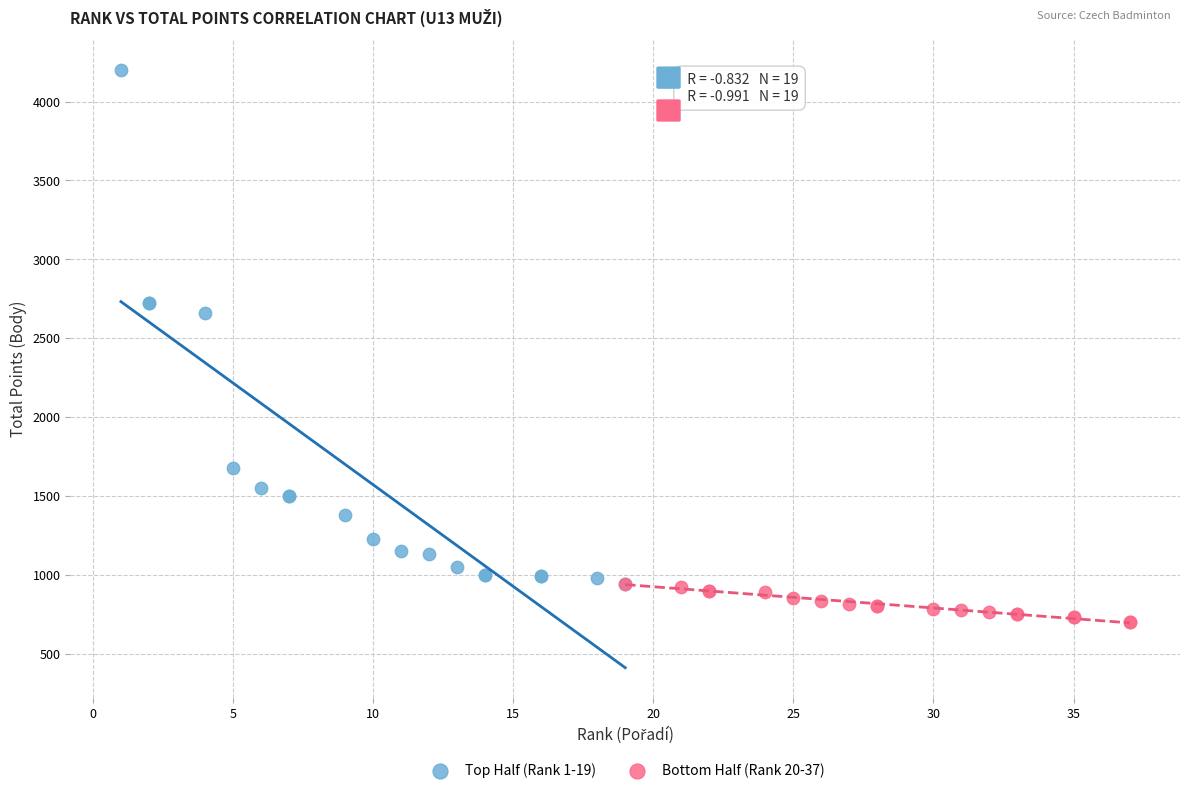

Which series has the widest spread of Y values?

Top Half (Rank 1-19)